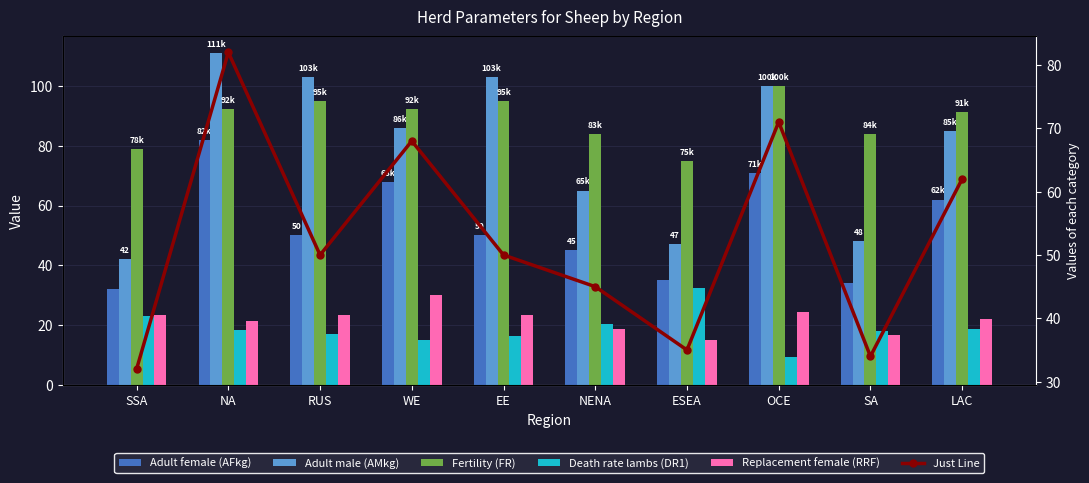

Which series changed the most between NA and SA?

Adult male (AMkg)